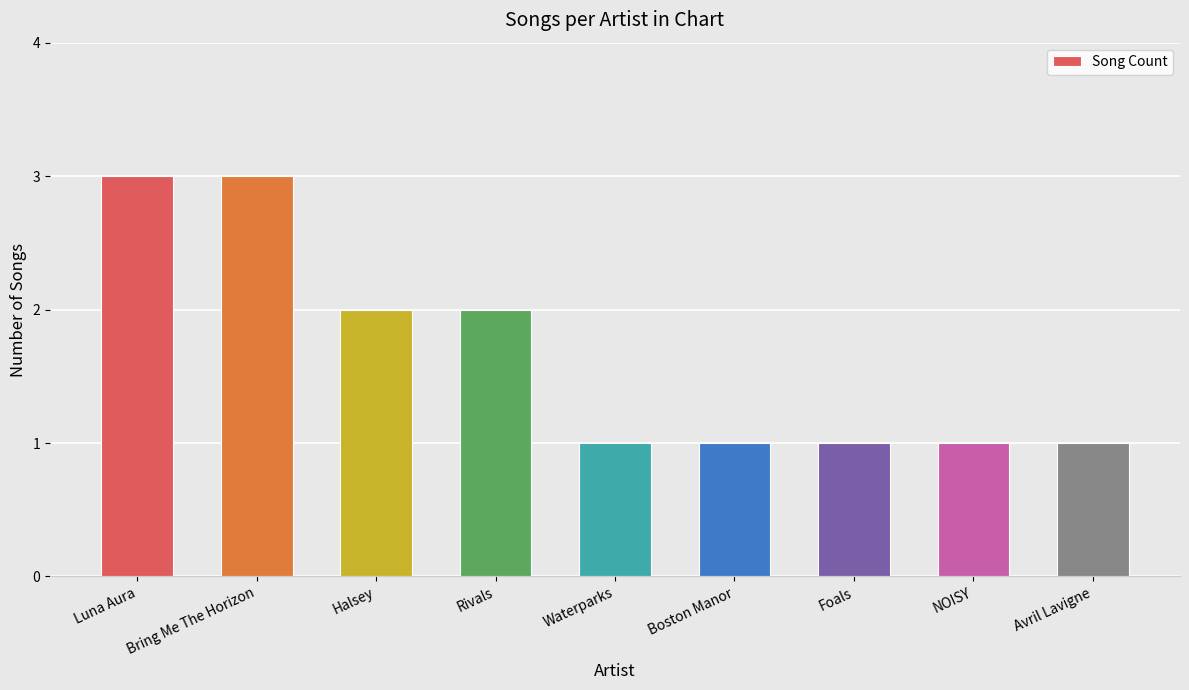

What is the difference between the maximum and minimum values?

2